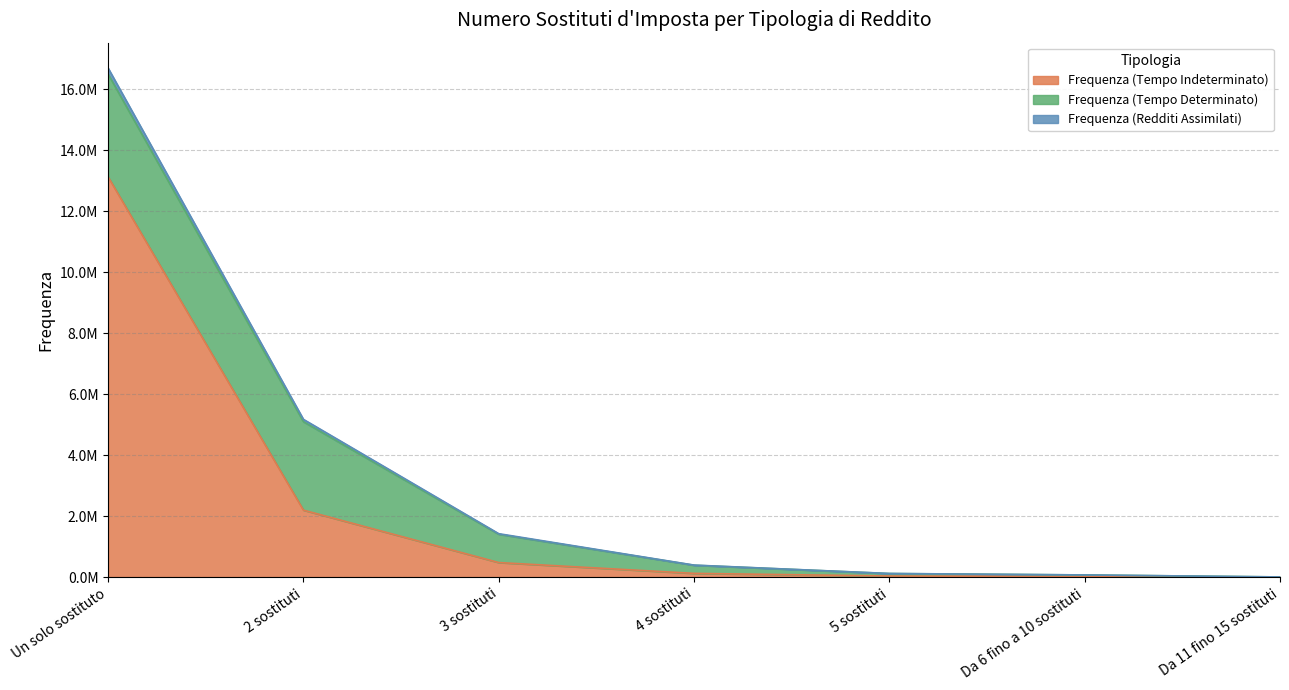

Which has a higher value, 2 sostituti or Da 6 fino a 10 sostituti?

2 sostituti